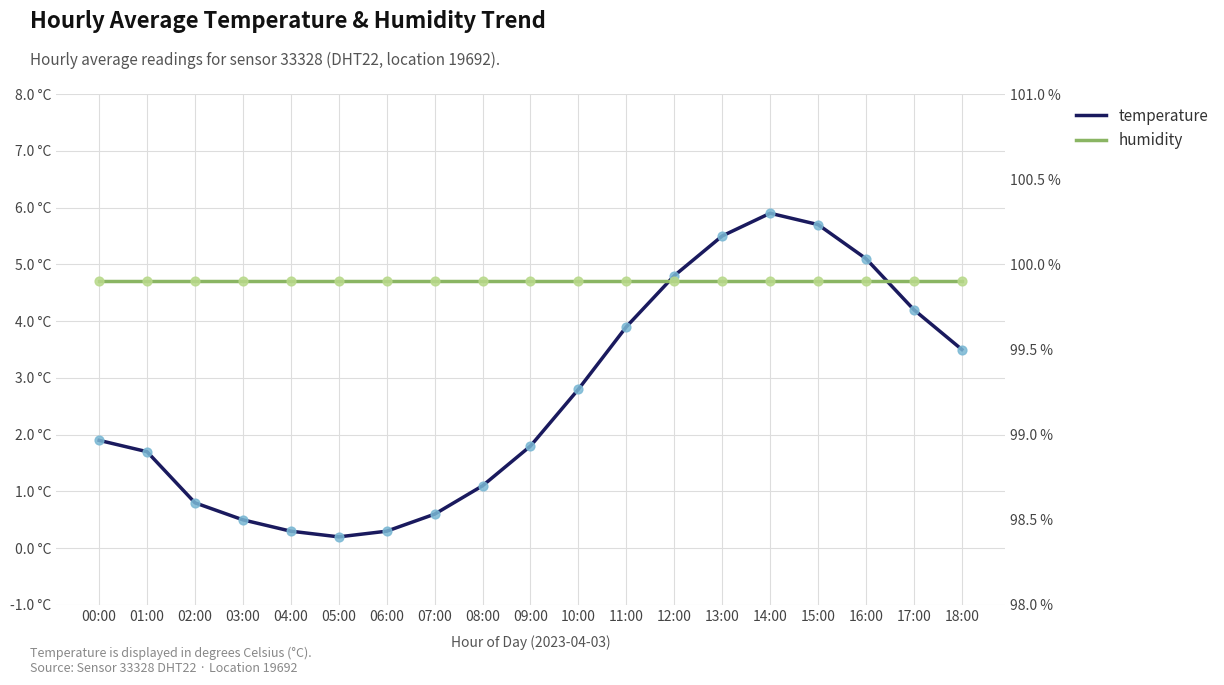

Which series has the widest spread of Y values?

temperature